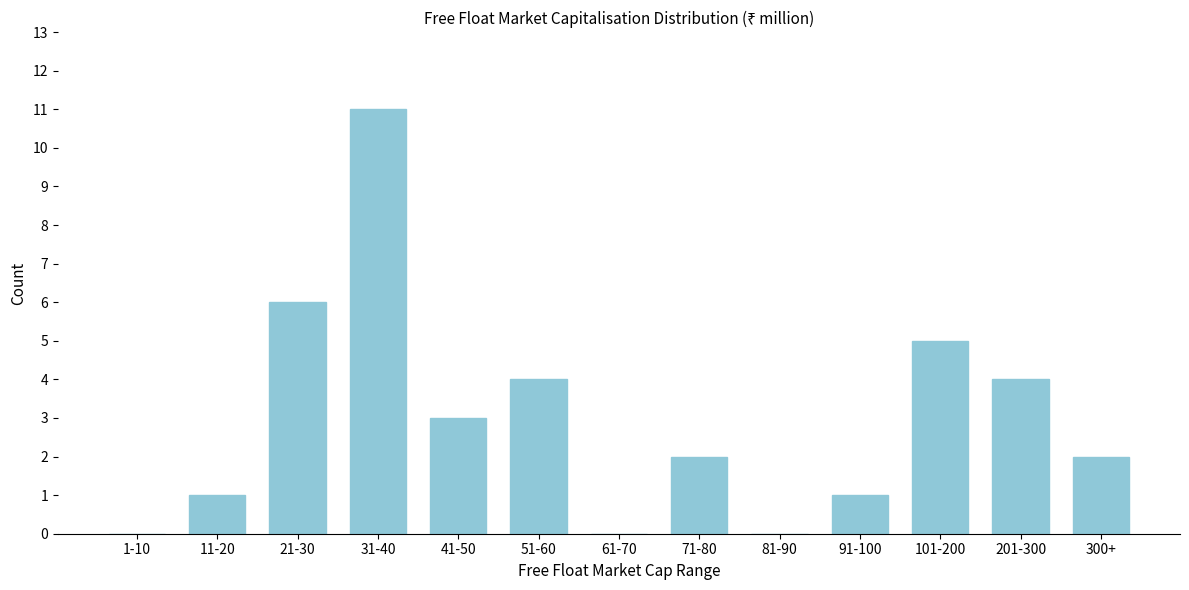

Reading left to right, list all the values displayed in this chart.

1-10=0	11-20=1	21-30=6	31-40=11	41-50=3	51-60=4	61-70=0	71-80=2	81-90=0	91-100=1	101-200=5	201-300=4	300+=2